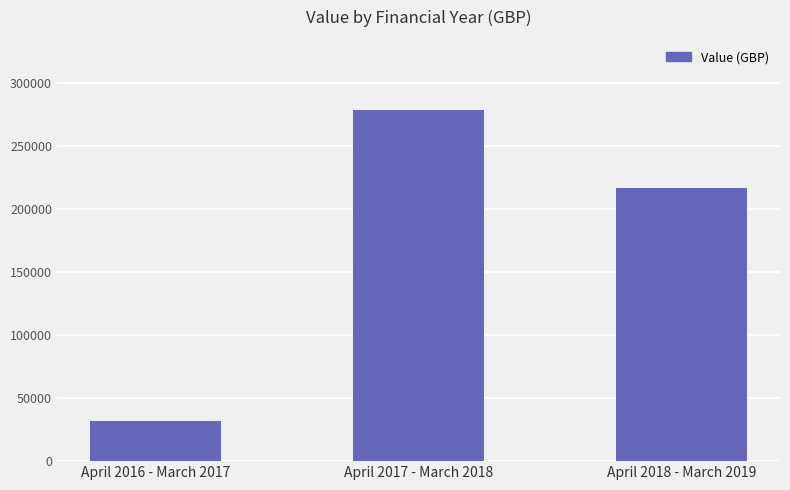

Reading left to right, extract all data points from this chart.

31691	278172	216172